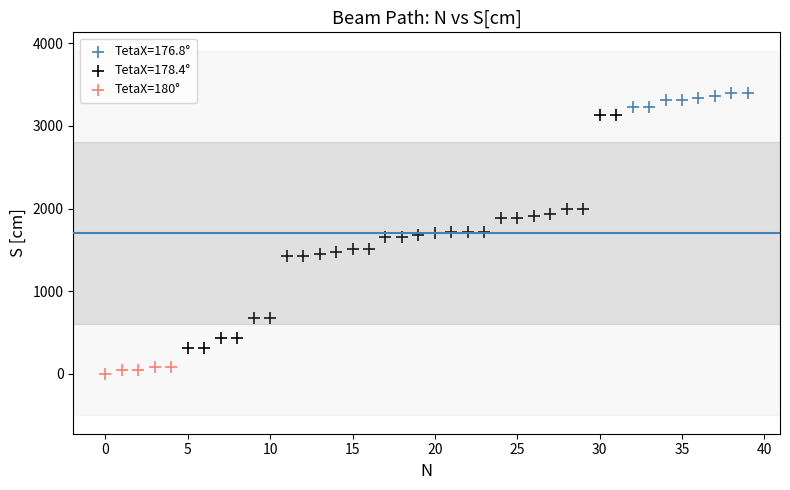

Which series has the widest spread of Y values?

TetaX=178.4°